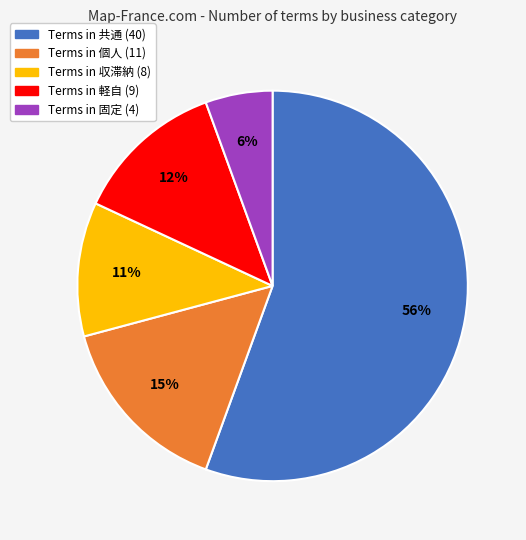

To the nearest percent, what is the average slice percentage?

20%